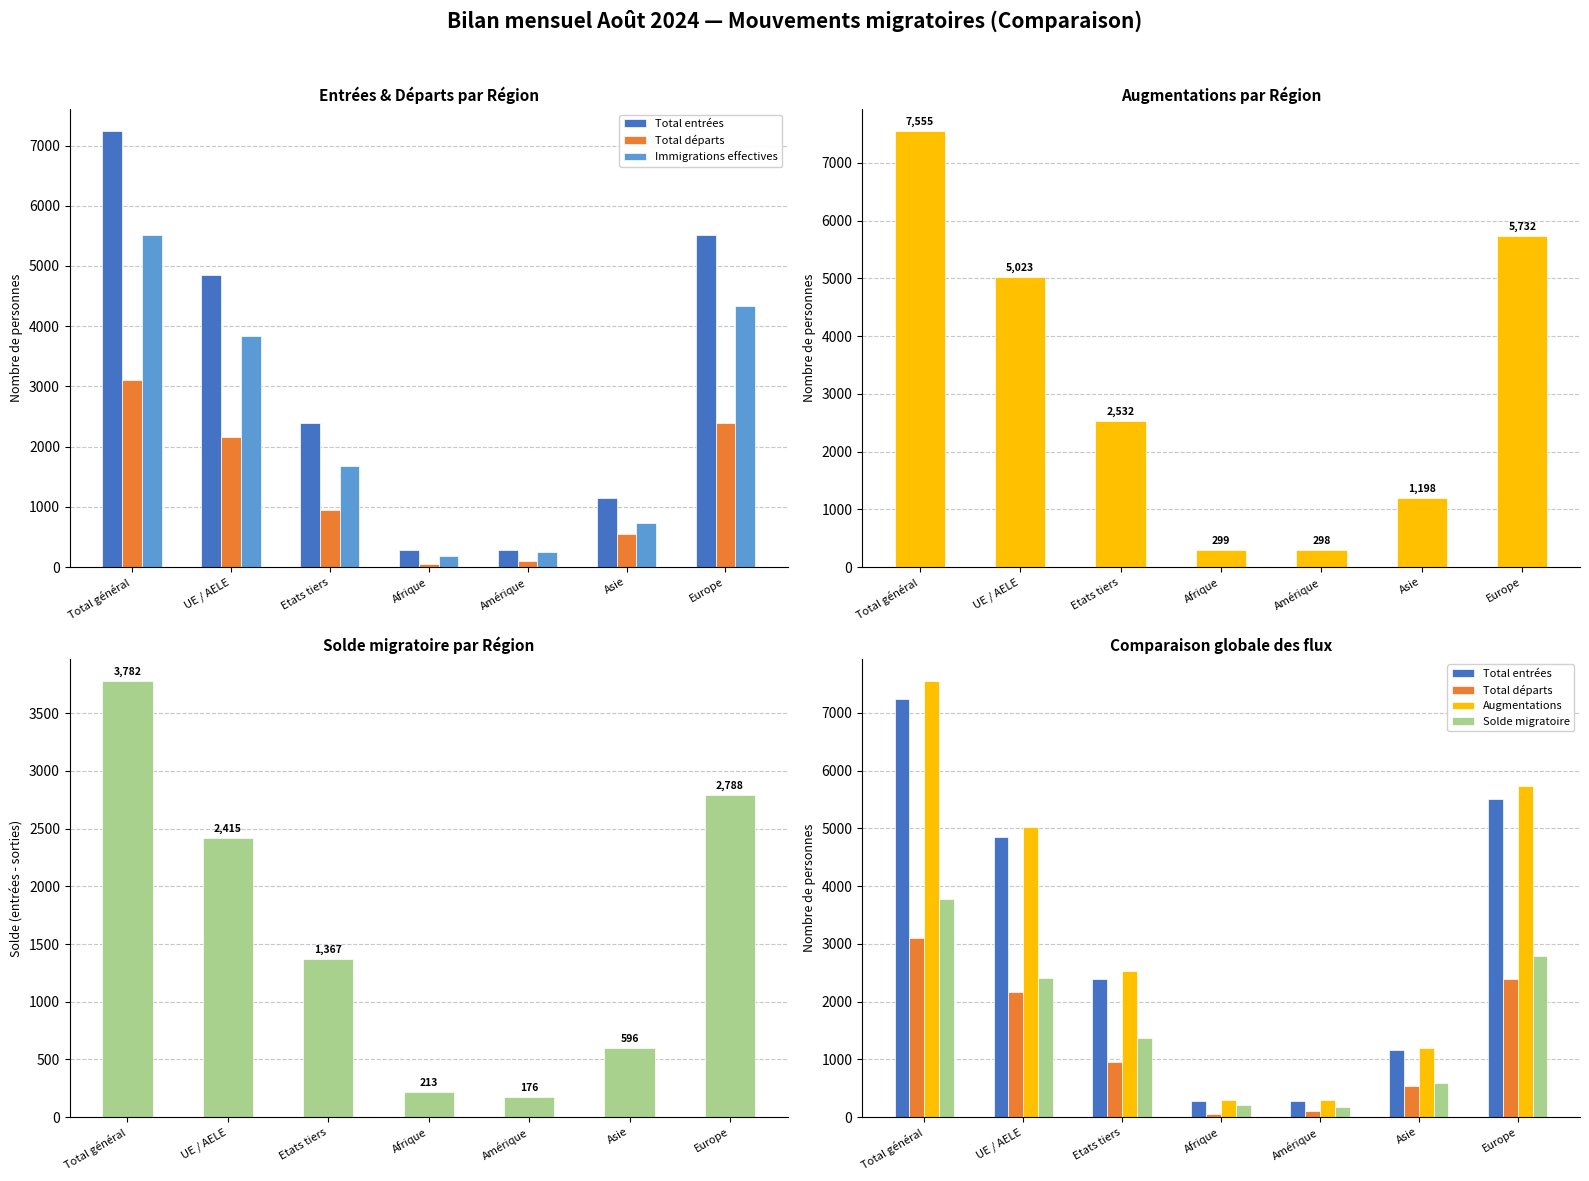

How many series are shown in this chart?

5